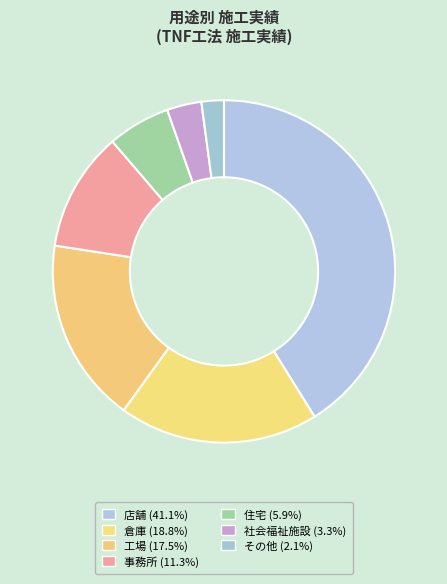

How many slices are in this pie chart?

7